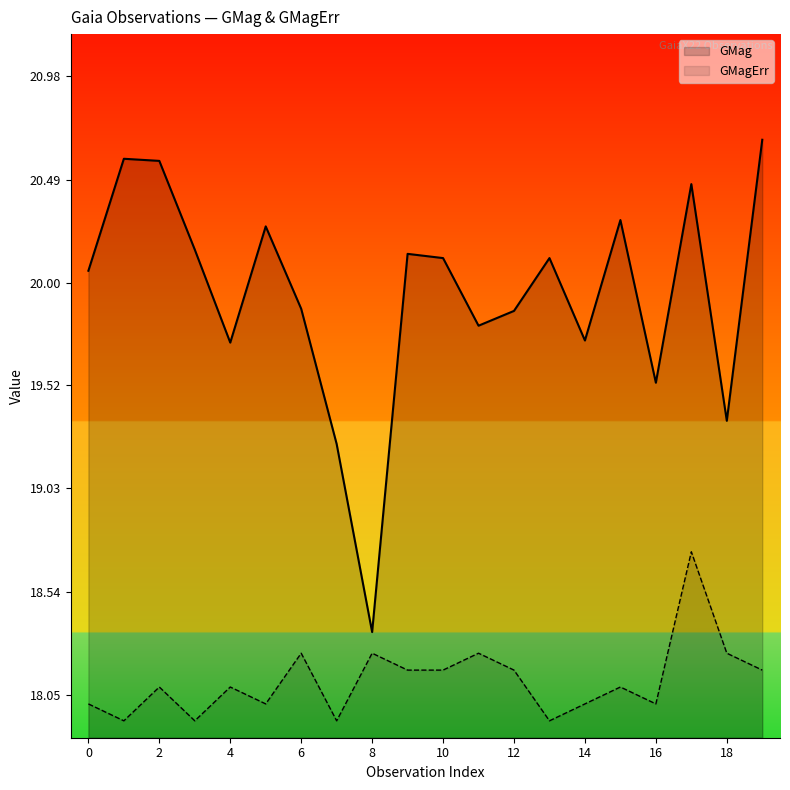

The GMag series shows 11.2 at 0. True or false?

False